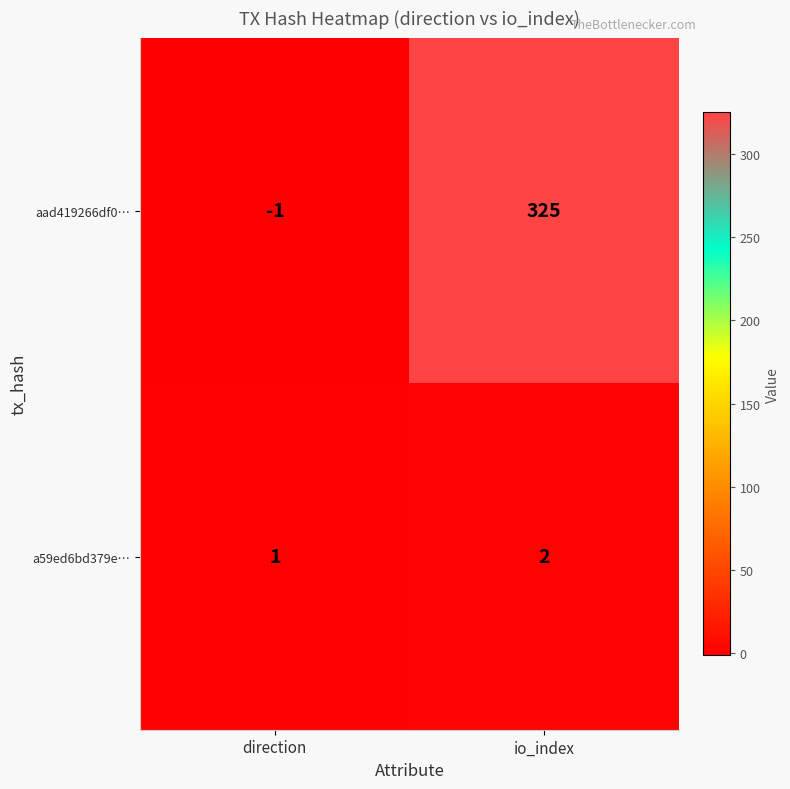

What is the sum of all aad419266df0… values?

324